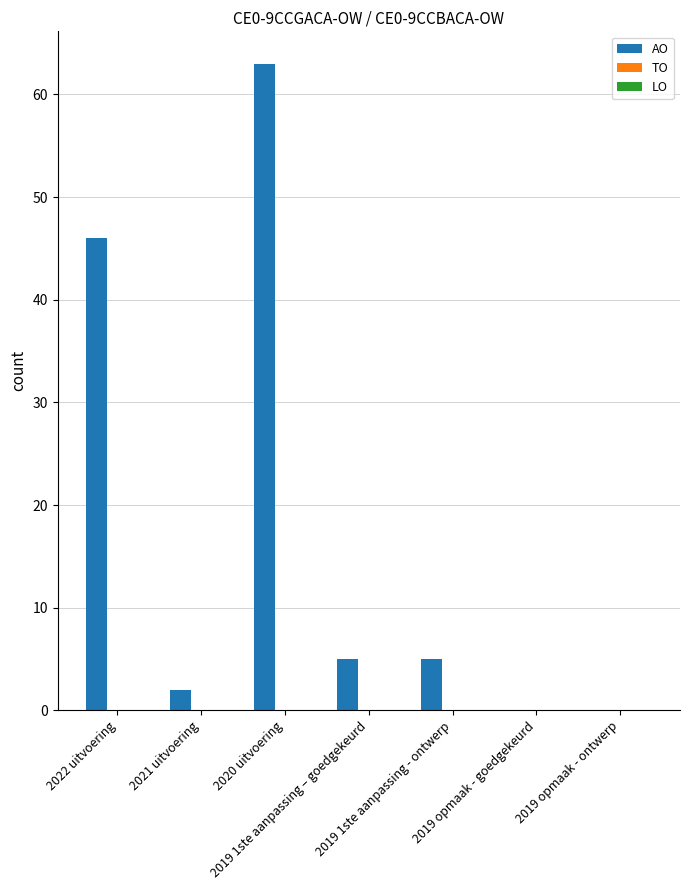

How many series are shown in this chart?

1